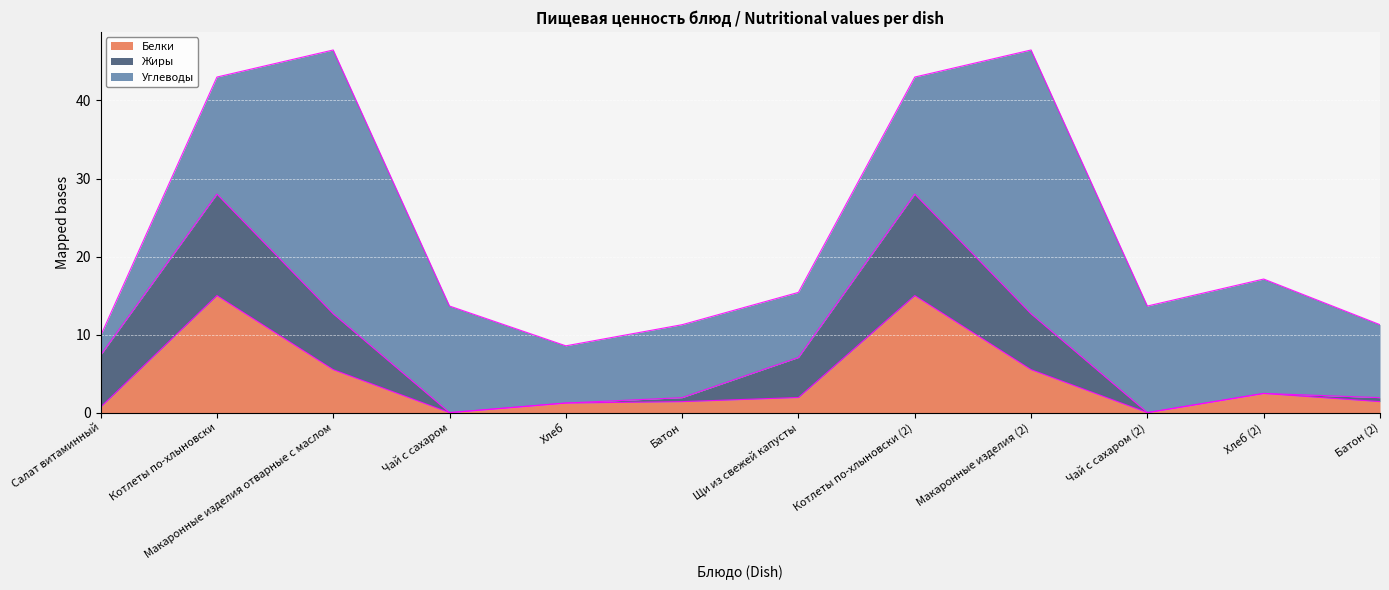

What is the sum of the Жиры values at Котлеты по-хлыновски (2) and Салат витаминный?

19.6